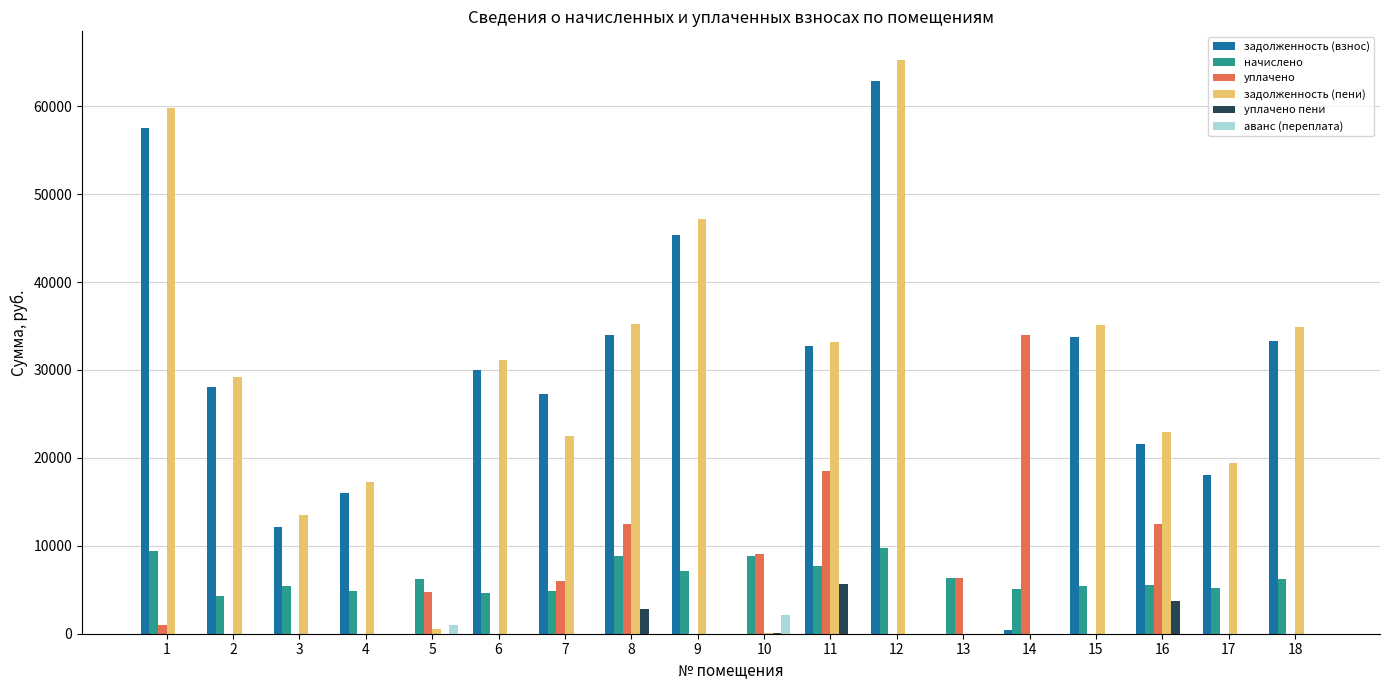

How many data points does each series have?

18